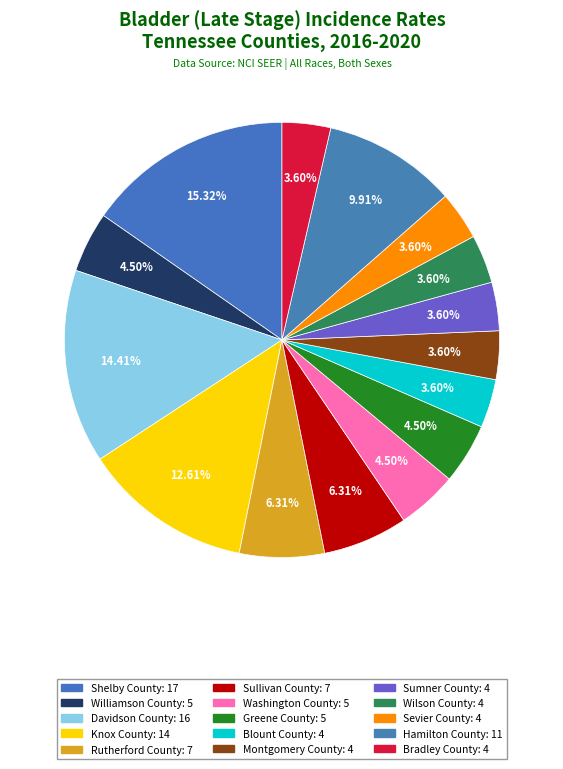

To the nearest percent, what is the difference between the largest and smallest slice percentages?

12%